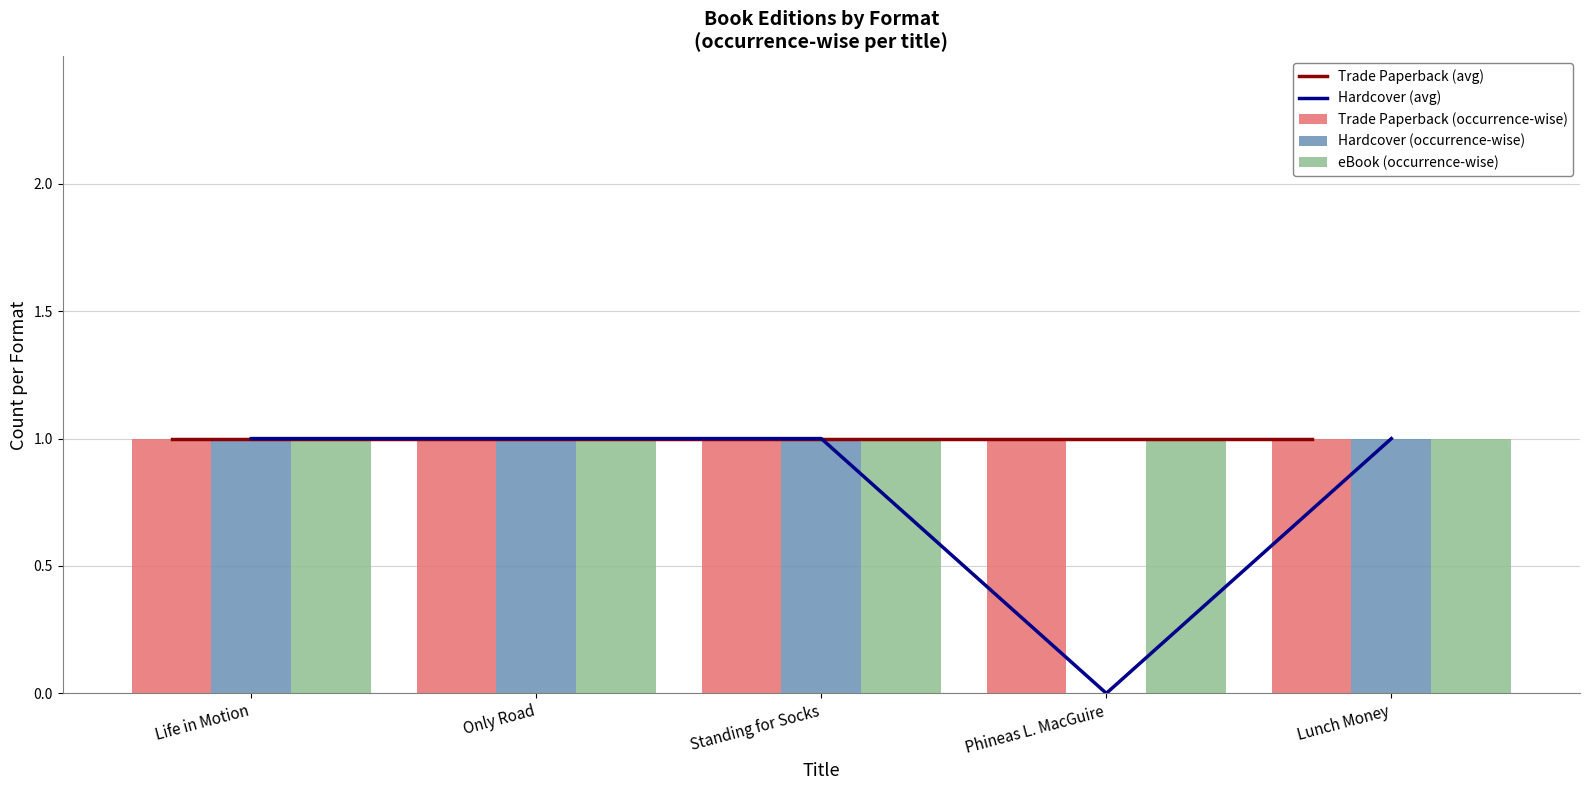

List the series in order of their peak value, highest first.

Trade Paperback (avg), Hardcover (avg), Trade Paperback (occurrence-wise), Hardcover (occurrence-wise), eBook (occurrence-wise)